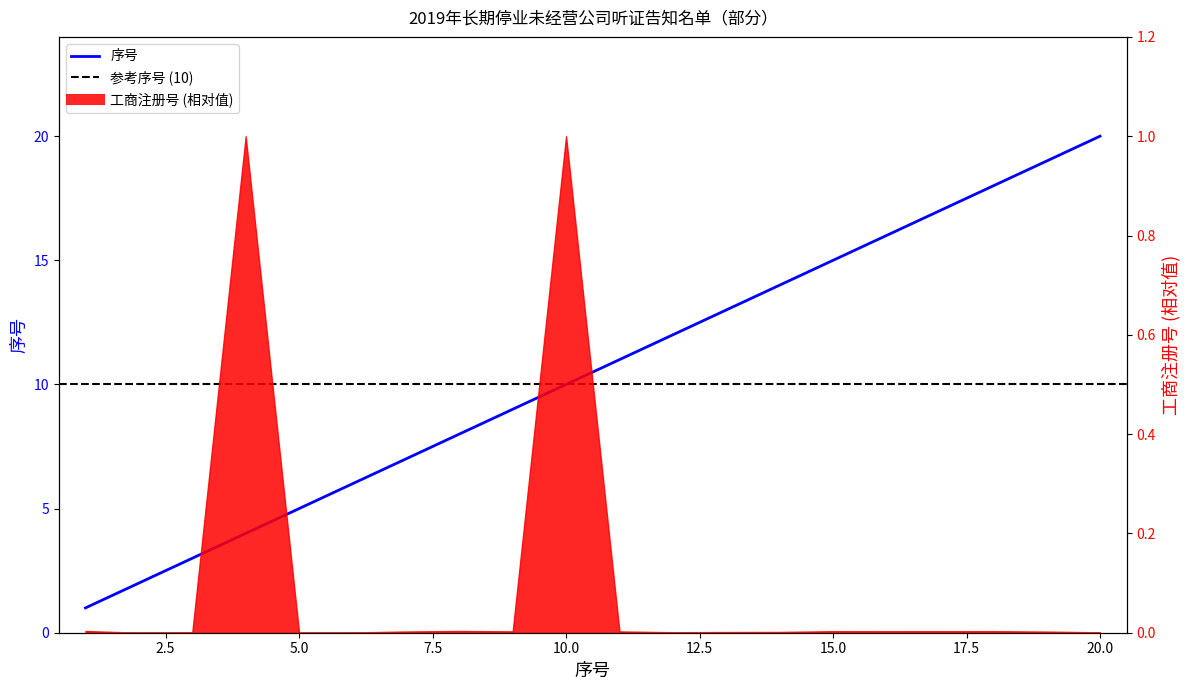

True or false: the data shows 21 at 13.

False